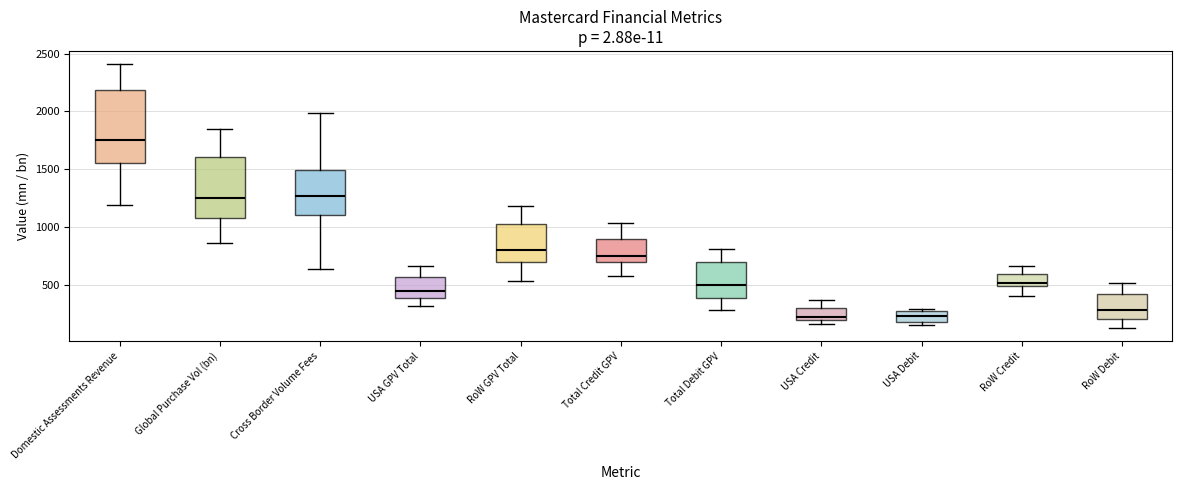

Reading left to right, read every box against the y-axis: the position of its median line, the range the box covers, and the ends of its whiskers. The values are not printed on the chart, so give them approximately, as read against the axis.

Domestic Assessments Revenue: median 1750, box 1550 to 2200, whiskers 1200 to 2400
Global Purchase Vol (bn): median 1250, box 1100 to 1600, whiskers 850 to 1850
Cross Border Volume Fees: median 1250, box 1100 to 1500, whiskers 650 to 2000
USA GPV Total: median 450, box 400 to 550, whiskers 300 to 650
RoW GPV Total: median 800, box 700 to 1050, whiskers 550 to 1200
Total Credit GPV: median 750, box 700 to 900, whiskers 600 to 1050
Total Debit GPV: median 500, box 400 to 700, whiskers 300 to 800
USA Credit: median 250, box 200 to 300, whiskers 150 to 350
USA Debit: median 250 (inside the box), box 200 to 250, whiskers 150 to 300
RoW Credit: median 500 (just above the box's lower edge), box 500 to 600, whiskers 400 to 650
RoW Debit: median 300, box 200 to 450, whiskers 150 to 500